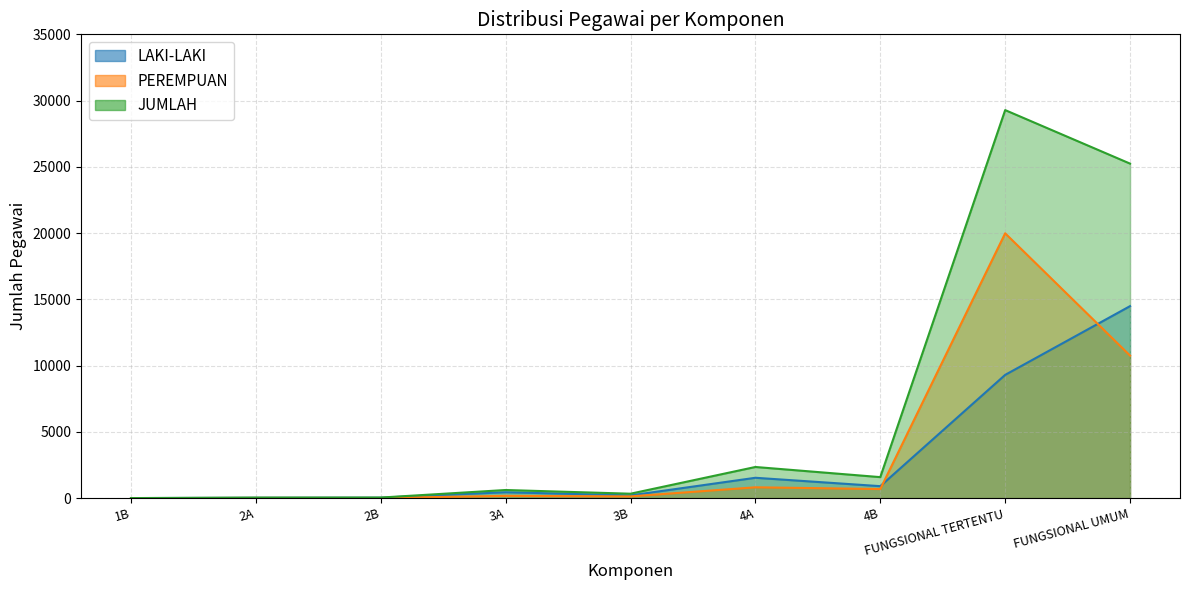

How many categories are shown in the chart?

9